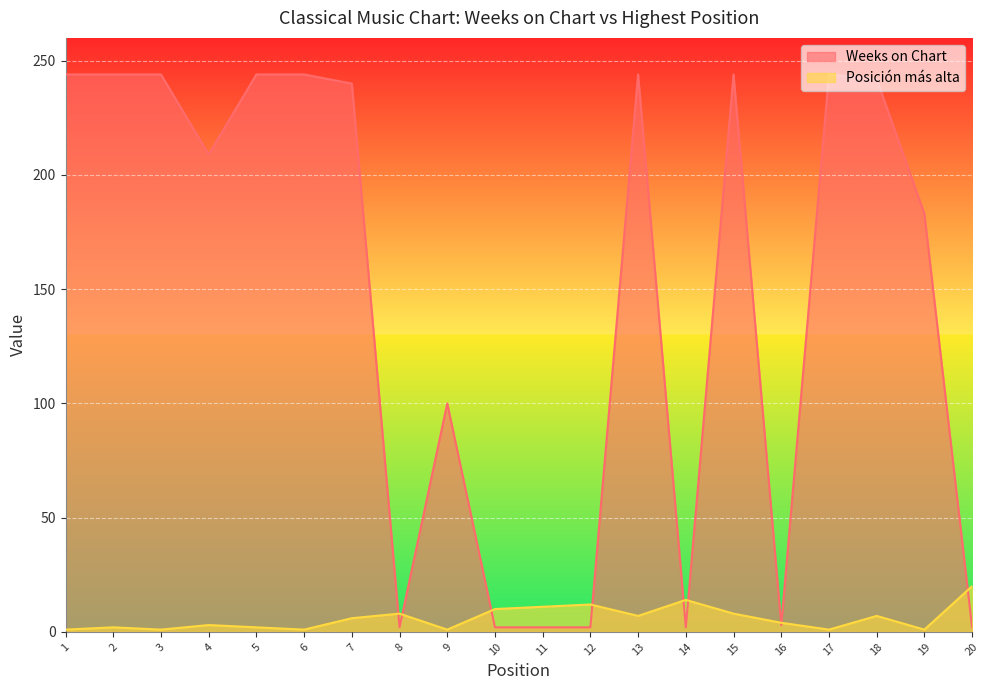

At which label does Weeks on Chart first exceed 240?

1